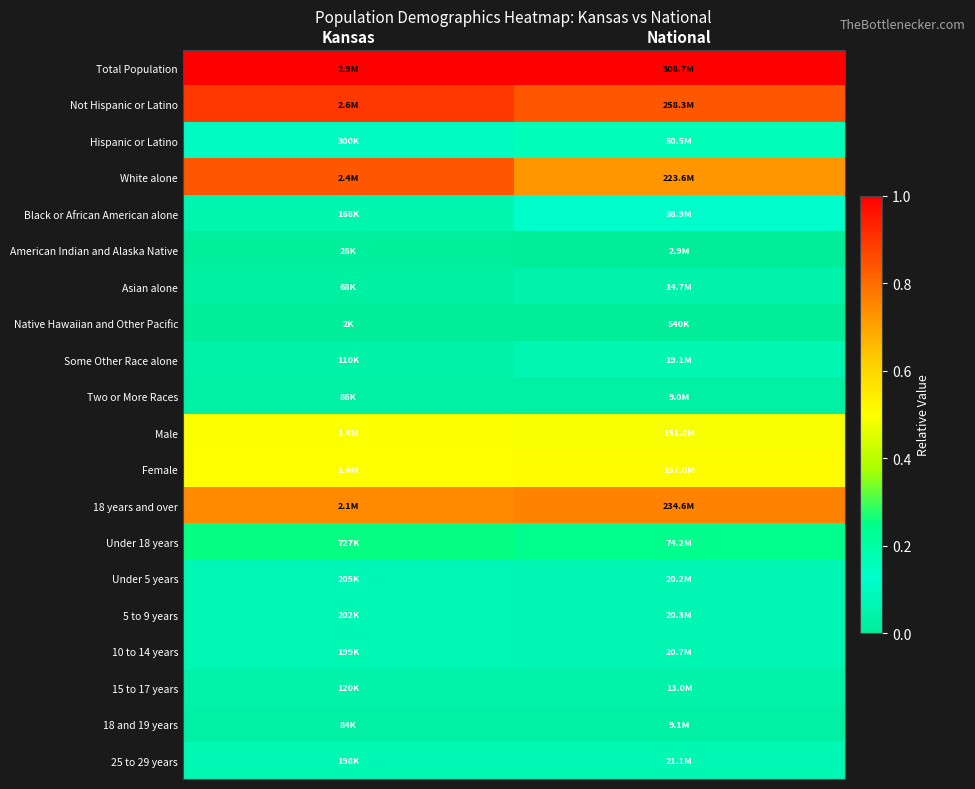

Reading left to right, what are all the values shown in this chart?

Total Population: Kansas=1.0	National=1.0
Not Hispanic or Latino: Kansas=0.9	National=0.8
Hispanic or Latino: Kansas=0.1	National=0.2
White alone: Kansas=0.8	National=0.7
Black or African American alone: Kansas=0.1	National=0.1
American Indian and Alaska Native: Kansas=0.0	National=0.0
Asian alone: Kansas=0.0	National=0.0
Native Hawaiian and Other Pacific: Kansas=0.0	National=0.0
Some Other Race alone: Kansas=0.0	National=0.1
Two or More Races: Kansas=0.0	National=0.0
Male: Kansas=0.5	National=0.5
Female: Kansas=0.5	National=0.5
18 years and over: Kansas=0.7	National=0.8
Under 18 years: Kansas=0.3	National=0.2
Under 5 years: Kansas=0.1	National=0.1
5 to 9 years: Kansas=0.1	National=0.1
10 to 14 years: Kansas=0.1	National=0.1
15 to 17 years: Kansas=0.0	National=0.0
18 and 19 years: Kansas=0.0	National=0.0
25 to 29 years: Kansas=0.1	National=0.1